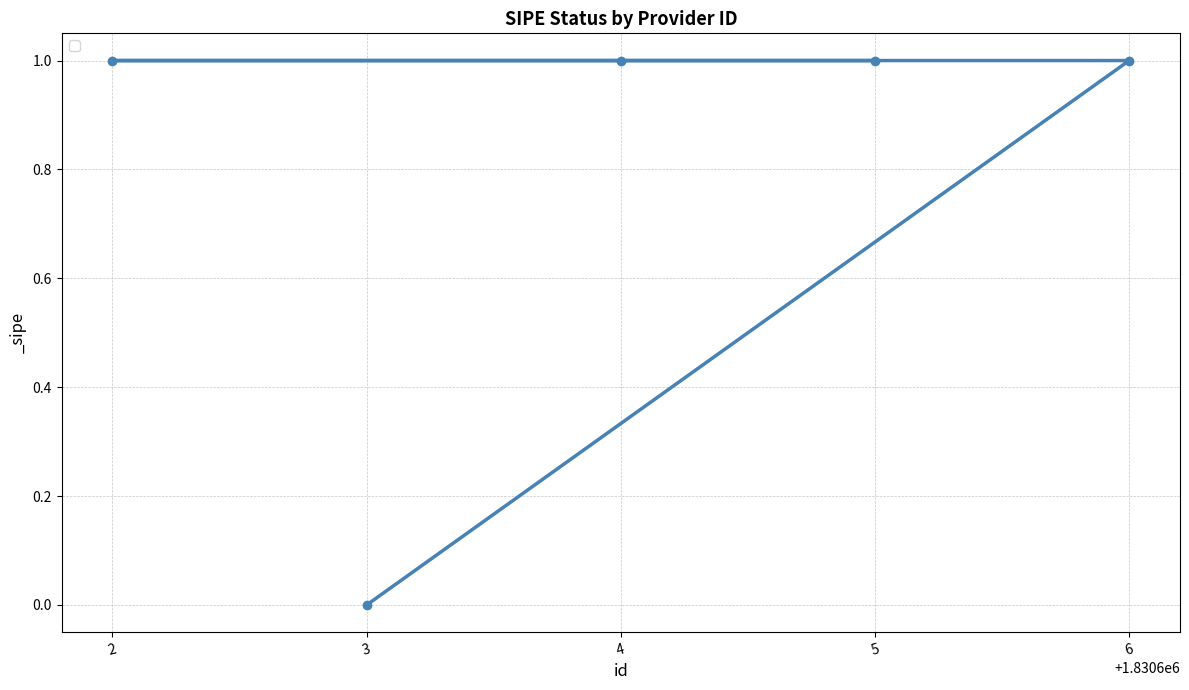

Reading left to right, list all the values displayed in this chart.

2=1	3=0	4=1	5=1	6=1